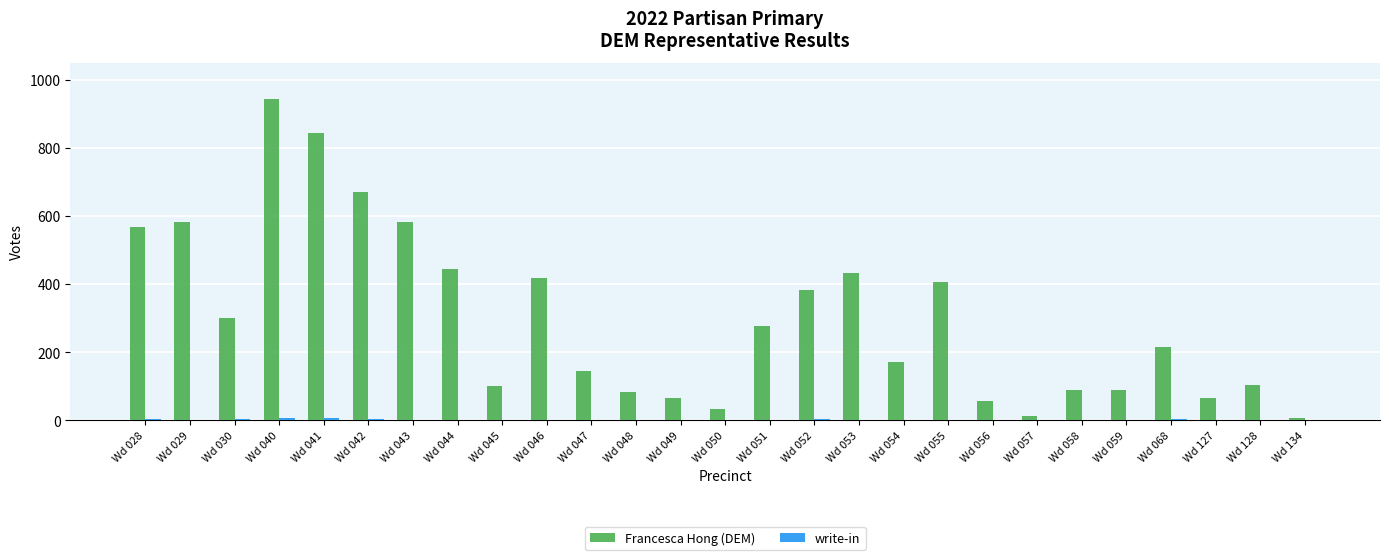

Between Wd 029 and Wd 047, which series saw the biggest shift?

Francesca Hong (DEM)